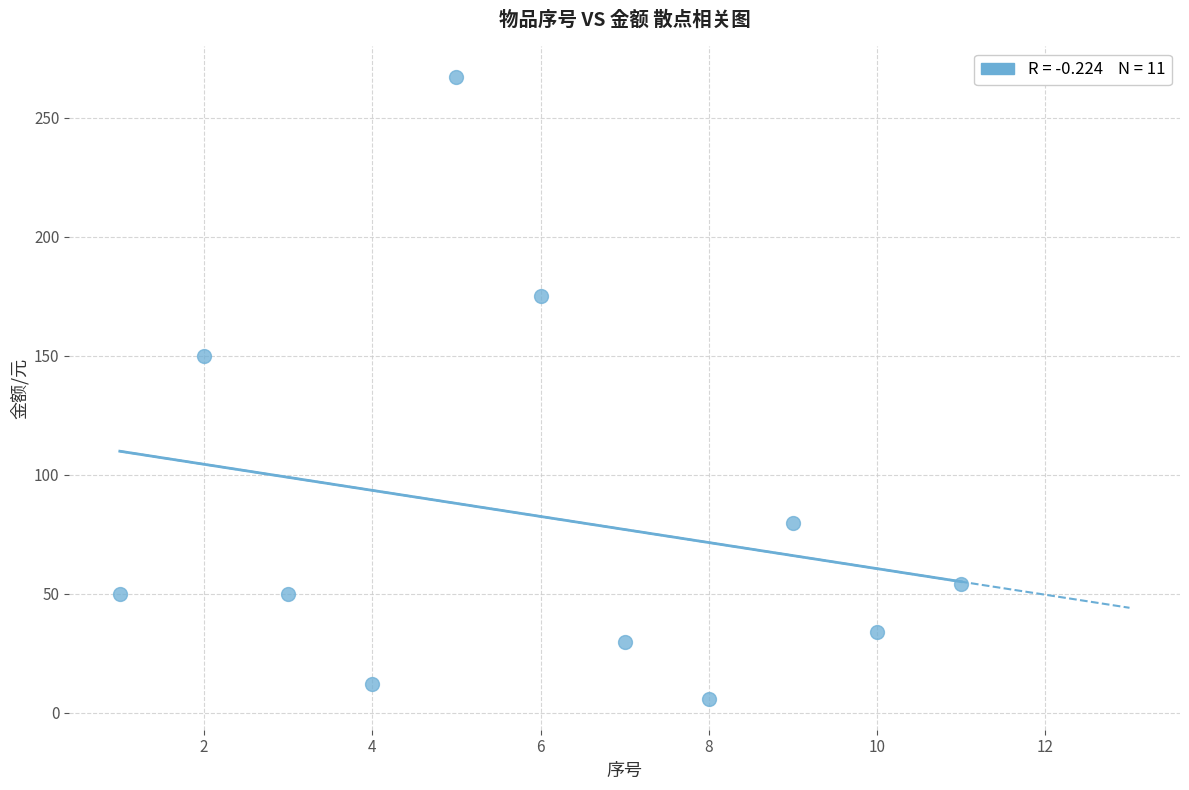

What is the range of Y values (max minus min)?

261